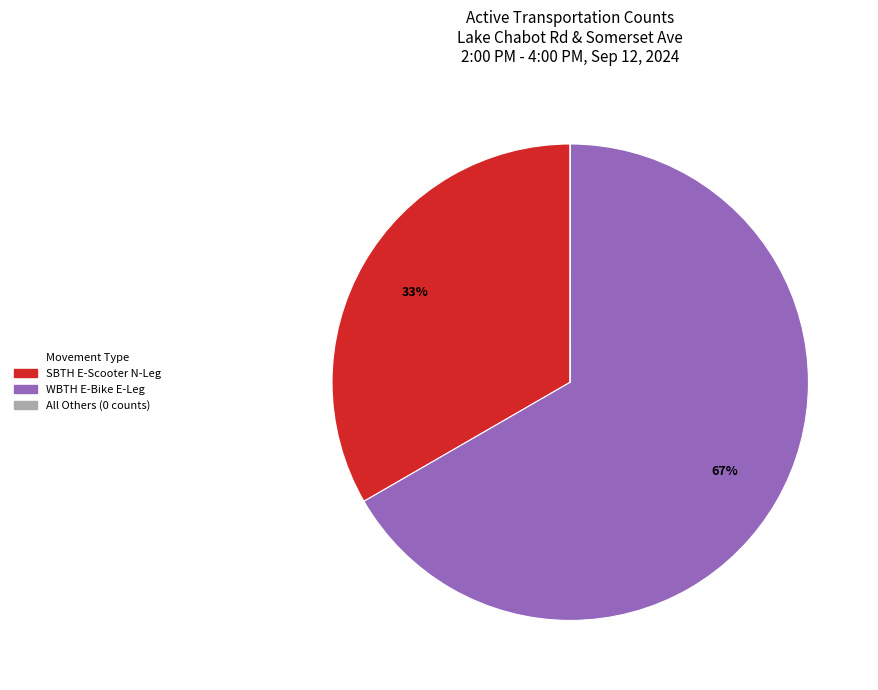

Is there any slice that represents more than half of the pie?

Yes